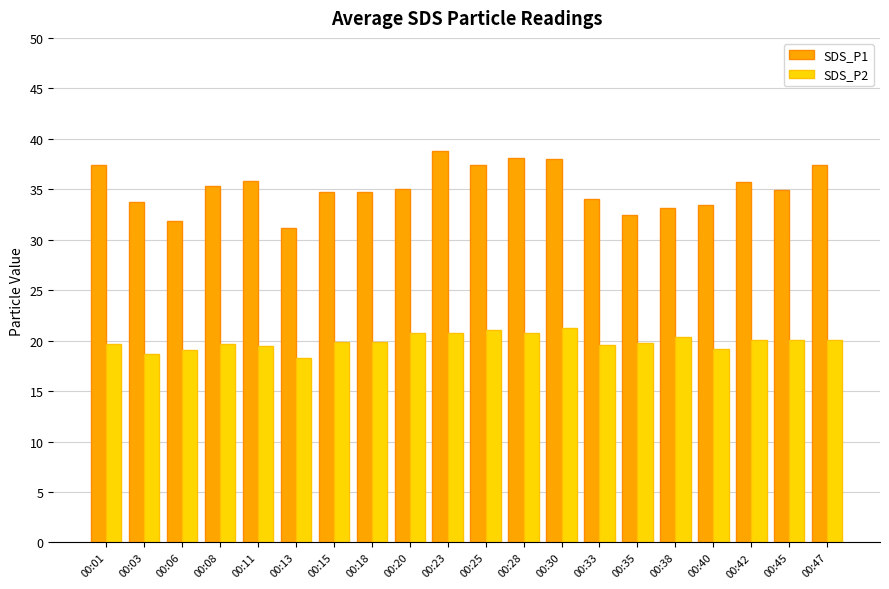

Which series changed the most between 00:01 and 00:38?

SDS_P1